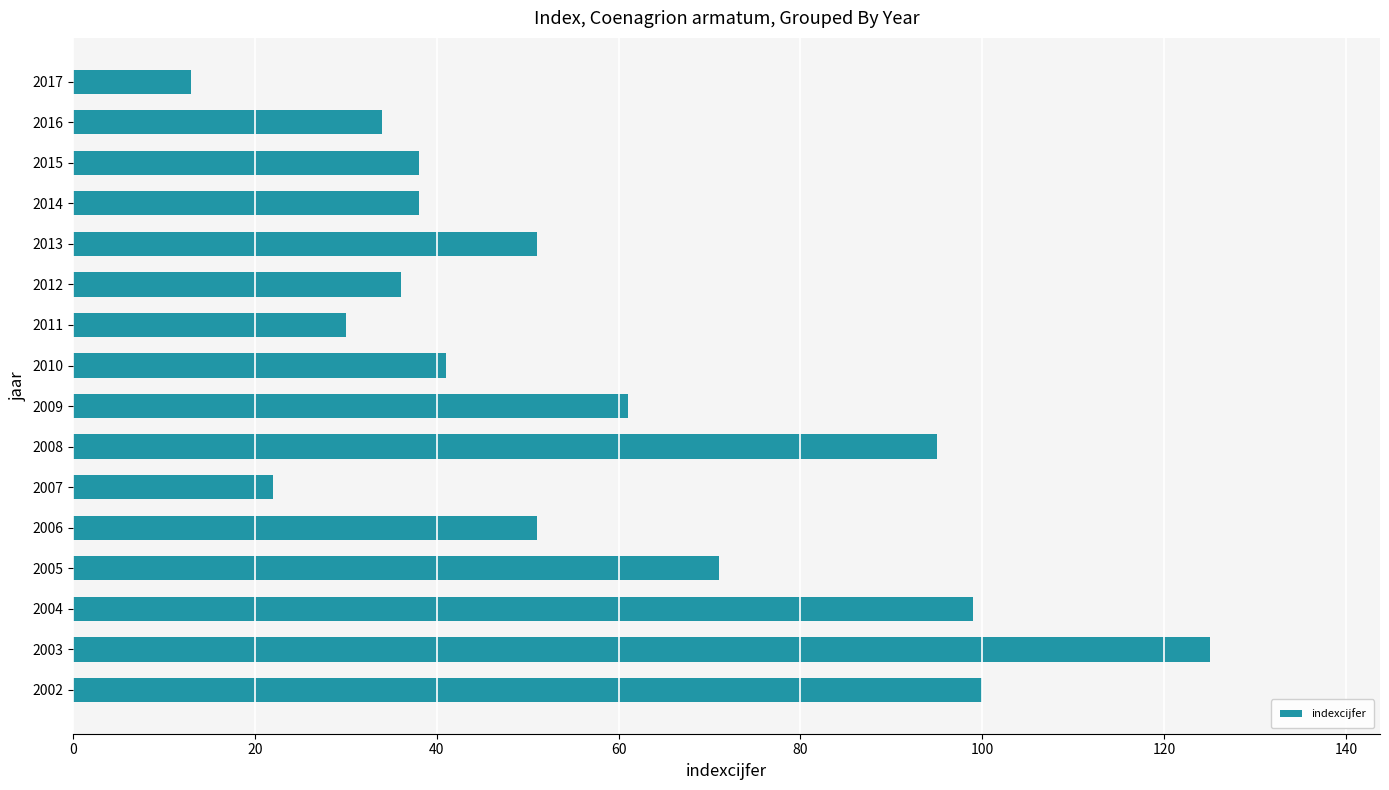

How many bars are there in total?

16